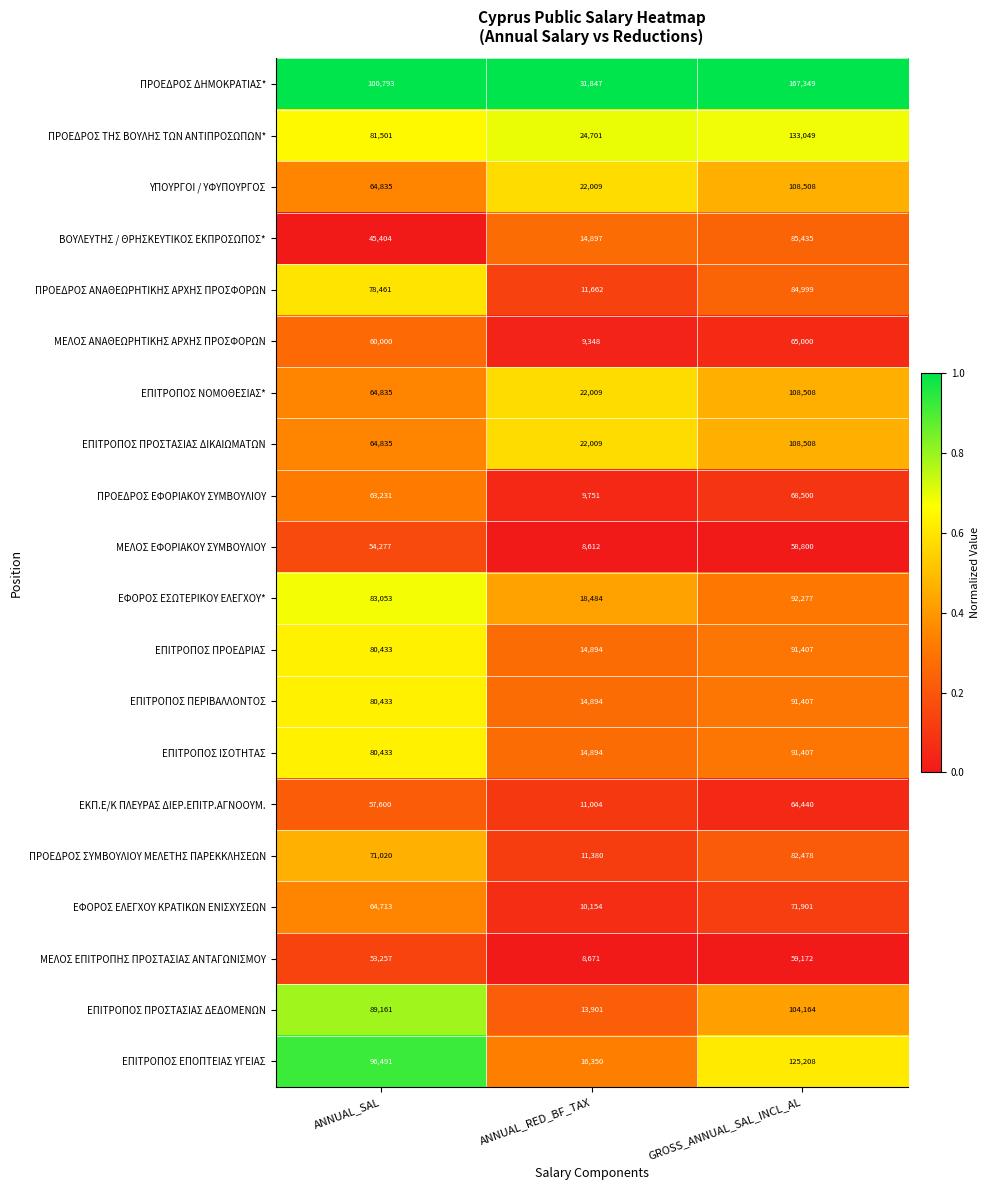

Which series has the largest total across all categories?

ΠΡΟΕΔΡΟΣ ΔΗΜΟΚΡΑΤΙΑΣ*